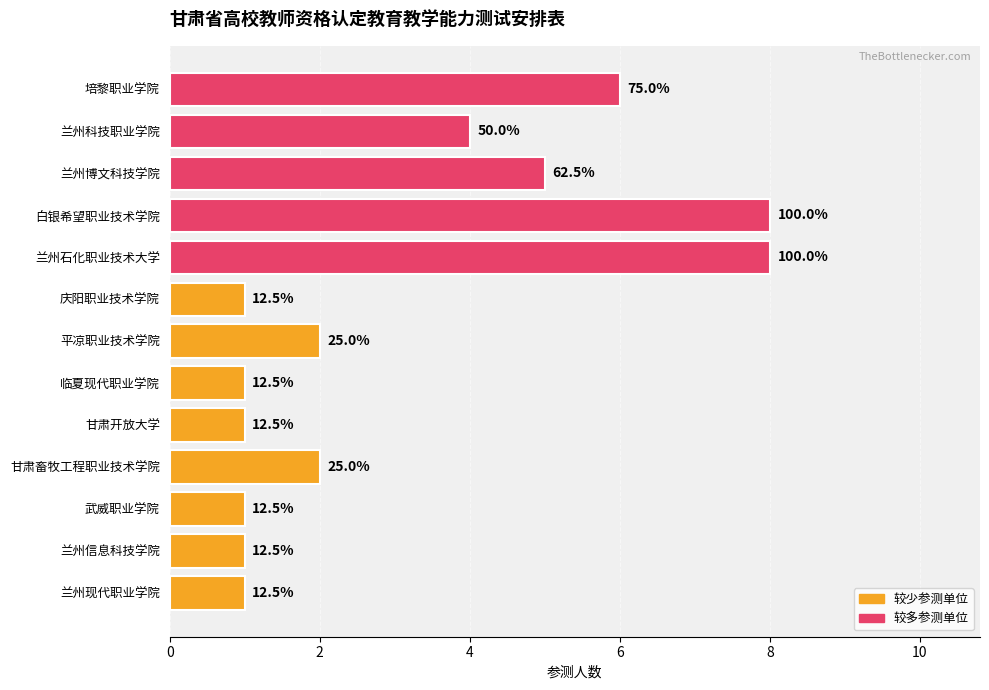

How many values are between 1 and 5?

10